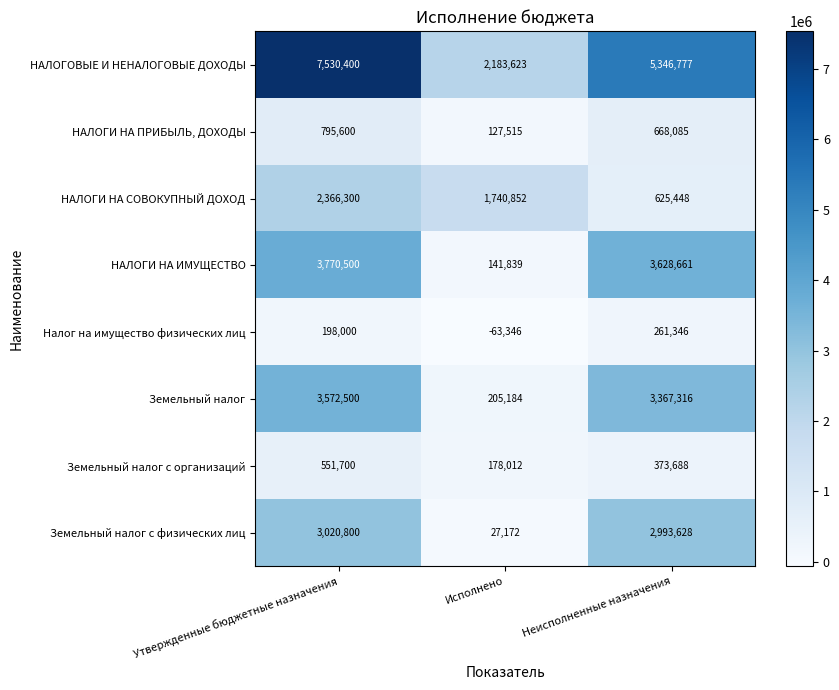

What is the approximate value of Земельный налог с физических лиц at Исполнено, to the nearest 100?

27200